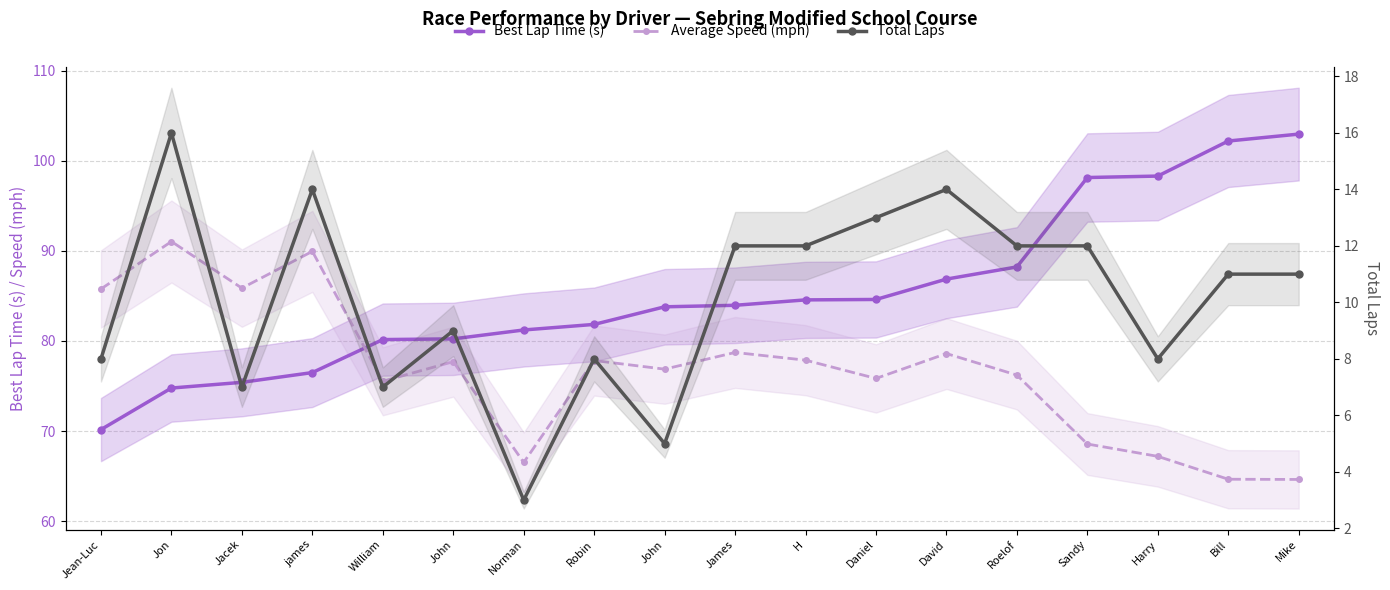

Which category has the highest value across all series?

Mike